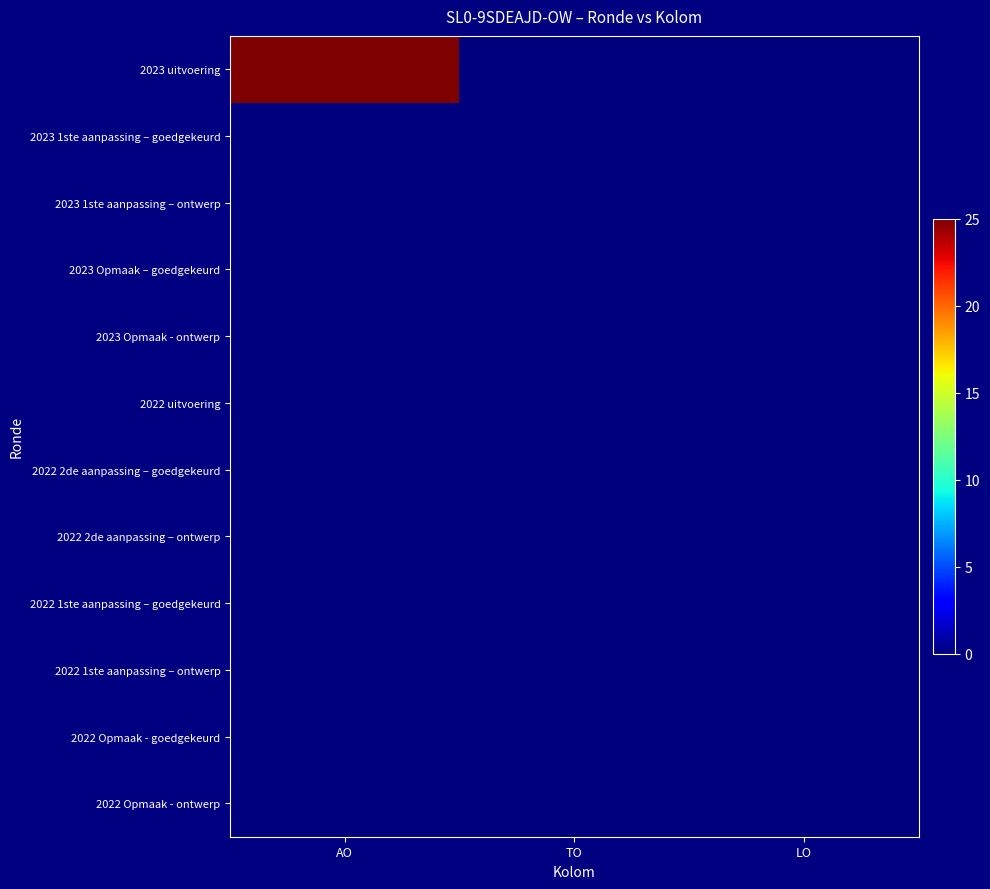

At which category is the sum across all series the highest?

AO